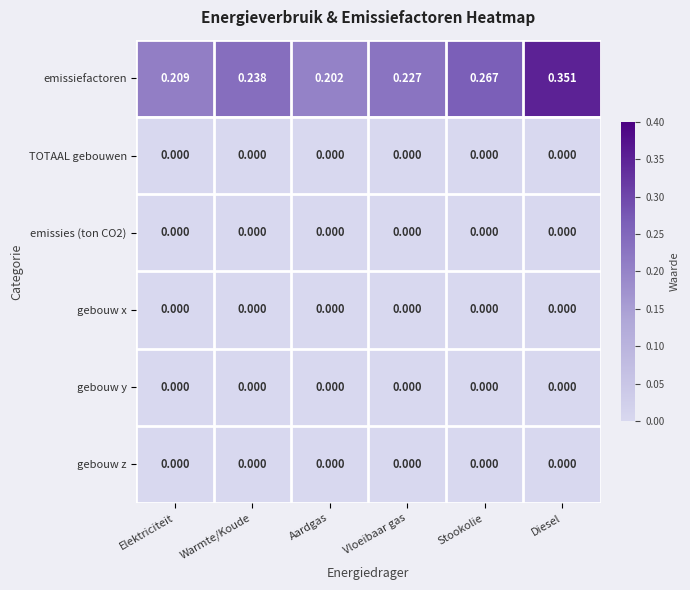

Which label corresponds to the largest value in the chart?

Diesel